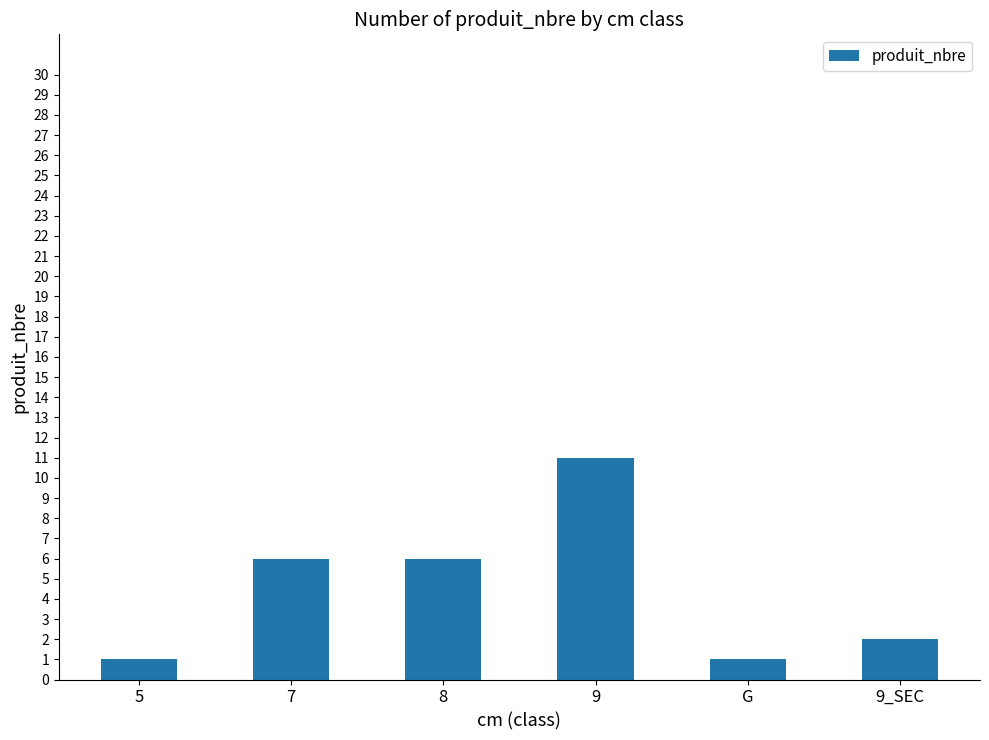

How many bars are there in total?

6